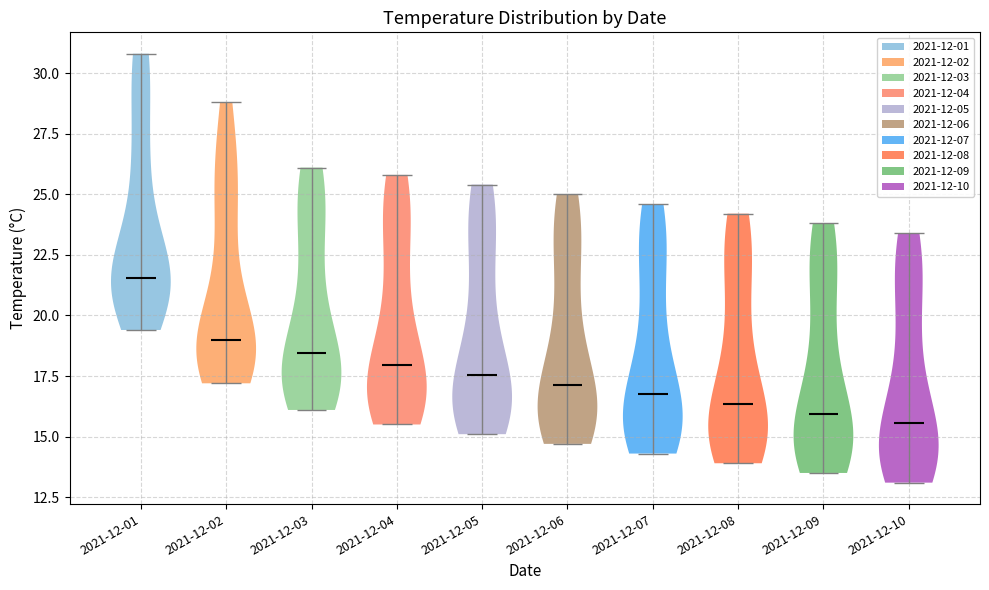

Reading left to right, read every violin against the y-axis: where its median line is, and the lowest and highest points it reaches. The values are not printed on the chart, so give them approximately, as read against the axis.

2021-12-01: median line 21.5, lowest point 19.5, highest point 31.0
2021-12-02: median line 19.0, lowest point 17.0, highest point 29.0
2021-12-03: median line 18.5, lowest point 16.0, highest point 26.0
2021-12-04: median line 18.0, lowest point 15.5, highest point 26.0
2021-12-05: median line 17.5, lowest point 15.0, highest point 25.5
2021-12-06: median line 17.0, lowest point 14.5, highest point 25.0
2021-12-07: median line 17.0, lowest point 14.5, highest point 24.5
2021-12-08: median line 16.5, lowest point 14.0, highest point 24.0
2021-12-09: median line 16.0, lowest point 13.5, highest point 24.0
2021-12-10: median line 15.5, lowest point 13.0, highest point 23.5